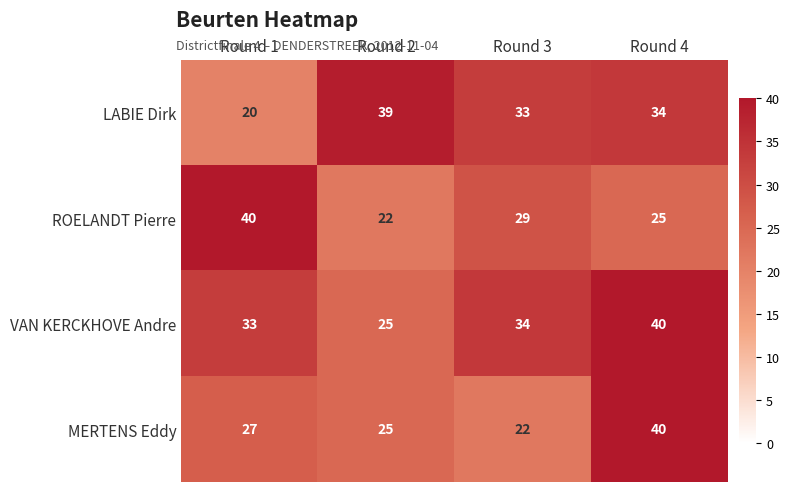

Rank the categories by LABIE Dirk value from lowest to highest.

Round 1, Round 3, Round 4, Round 2